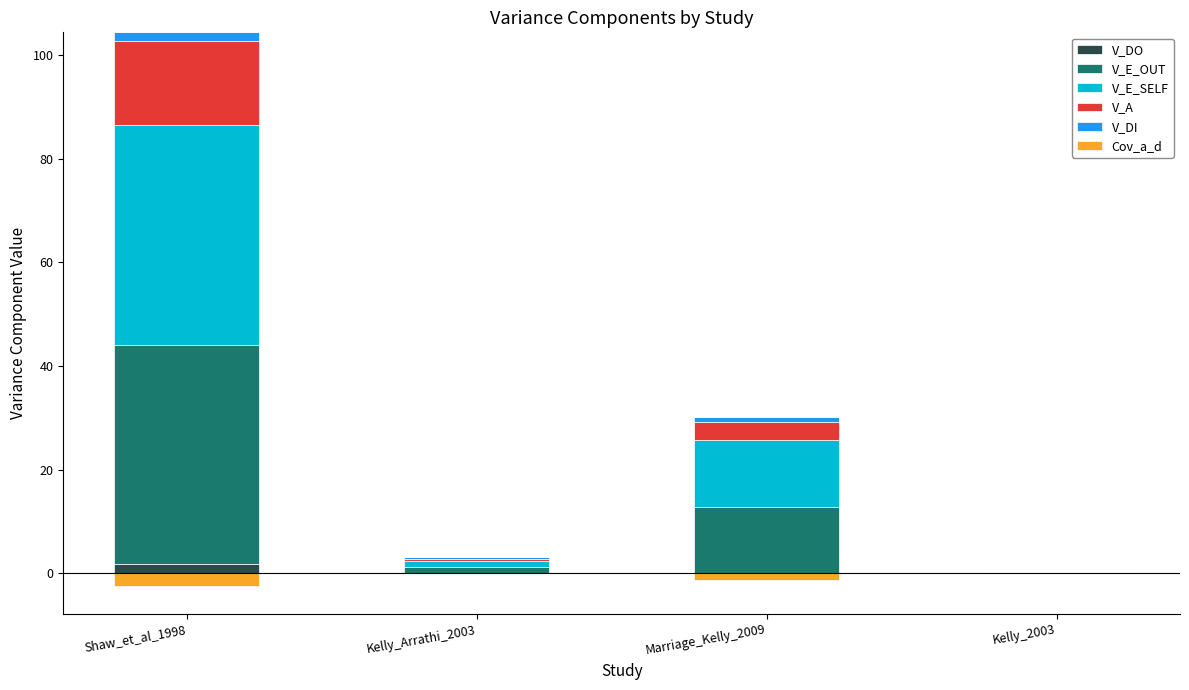

What is the difference between the maximum and minimum values in the V_E_OUT series?

42.2